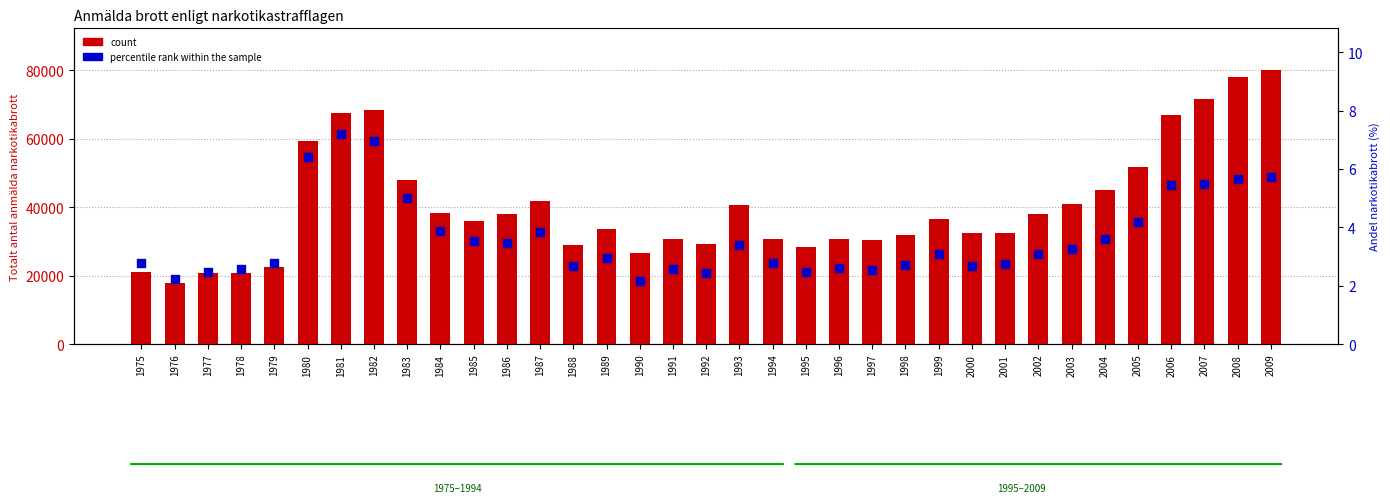

Is the value of count at 1987 greater than the value of percentile rank within the sample at 1996?

Yes